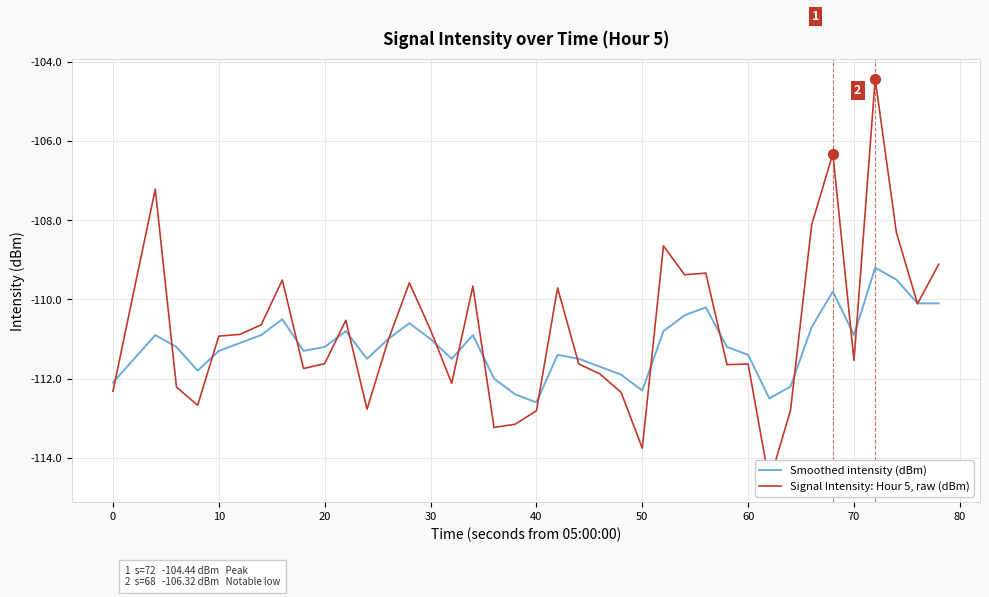

Which series reaches the maximum Y coordinate?

Signal Intensity: Hour 5, raw (dBm)